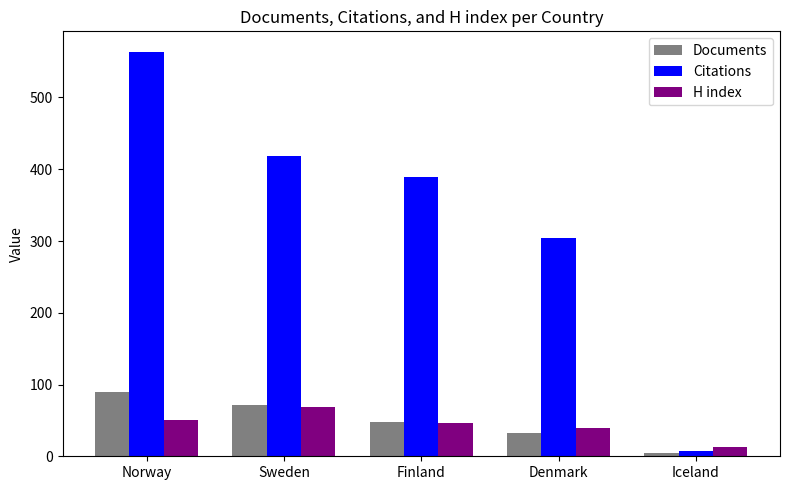

How many Documents values are between 33 and 72?

3